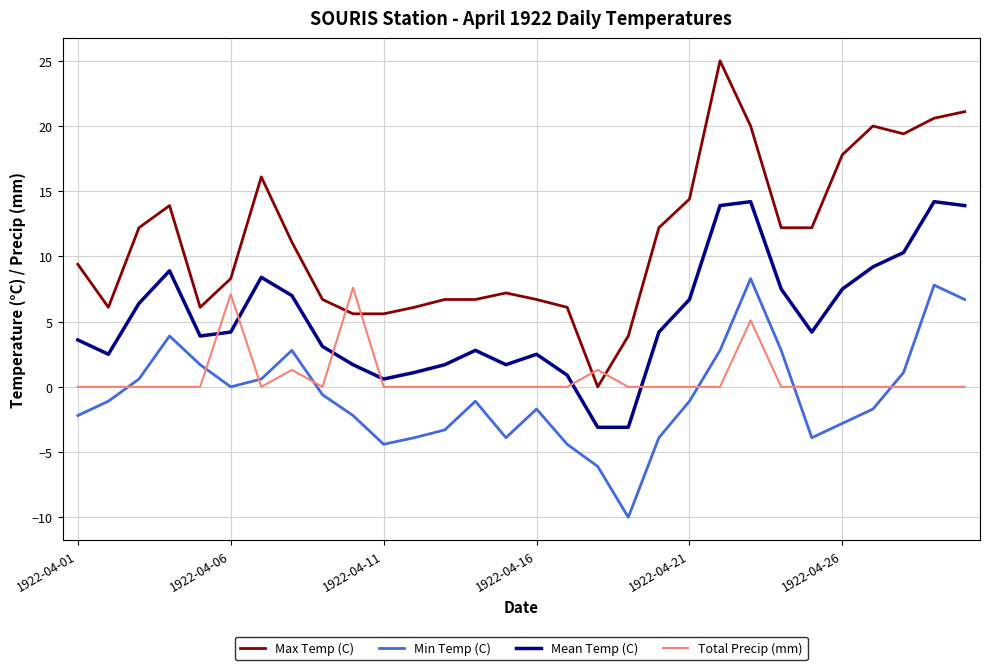

Which series has the largest range (max minus min)?

Max Temp (C)